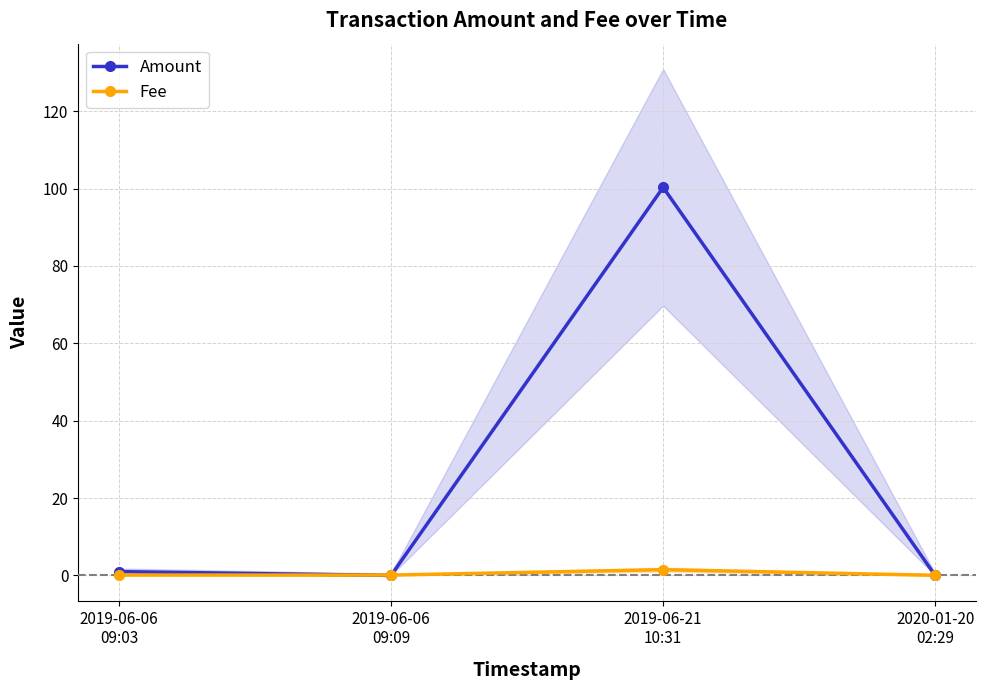

List the labels in order of Amount value, largest first.

2019-06-21
10:31, 2019-06-06
09:03, 2019-06-06
09:09, 2020-01-20
02:29